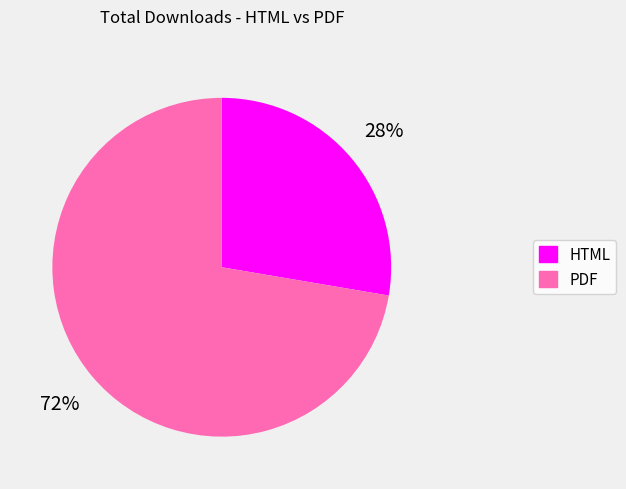

Do PDF and HTML together represent more than half of the pie?

Yes